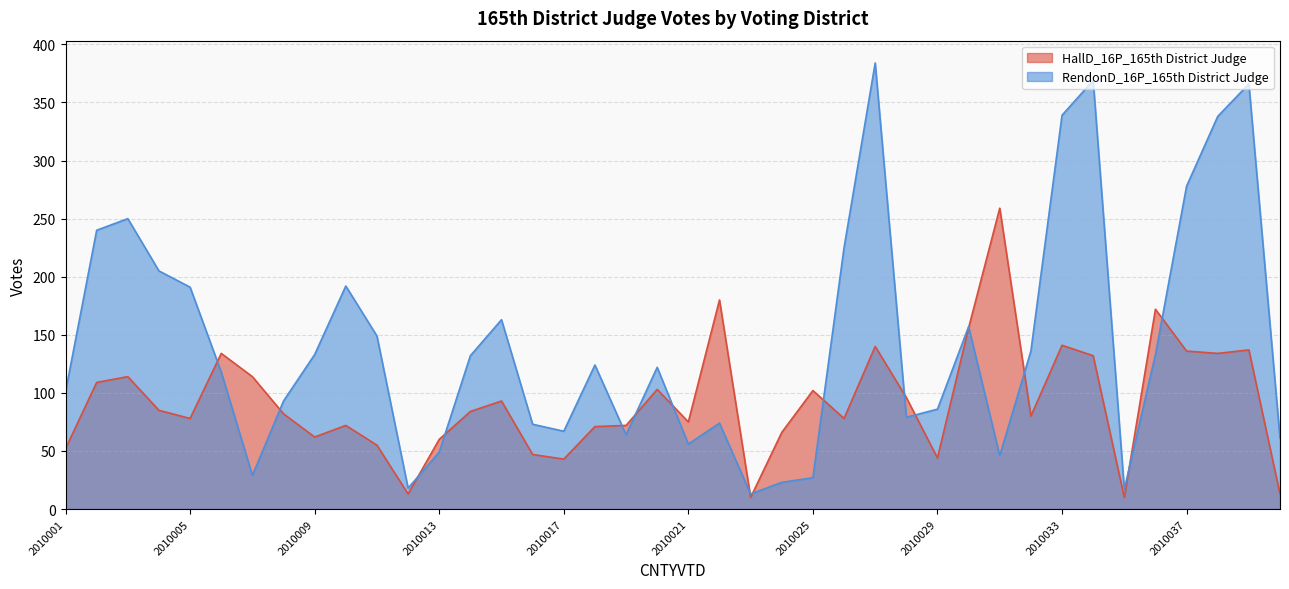

What is the value of the HallD_16P_165th District Judge point at the 34th from the left?

132